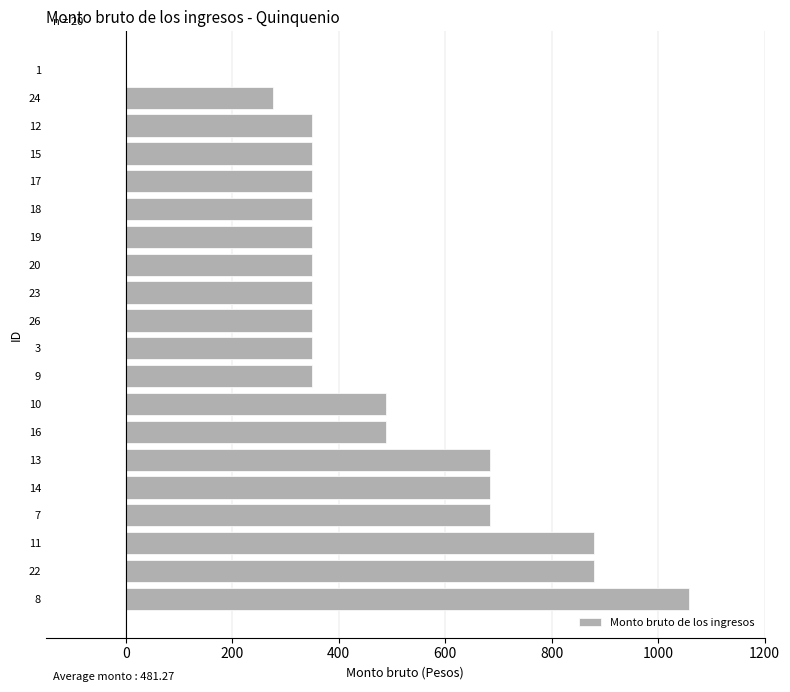

What is the greatest value displayed?

1058.5